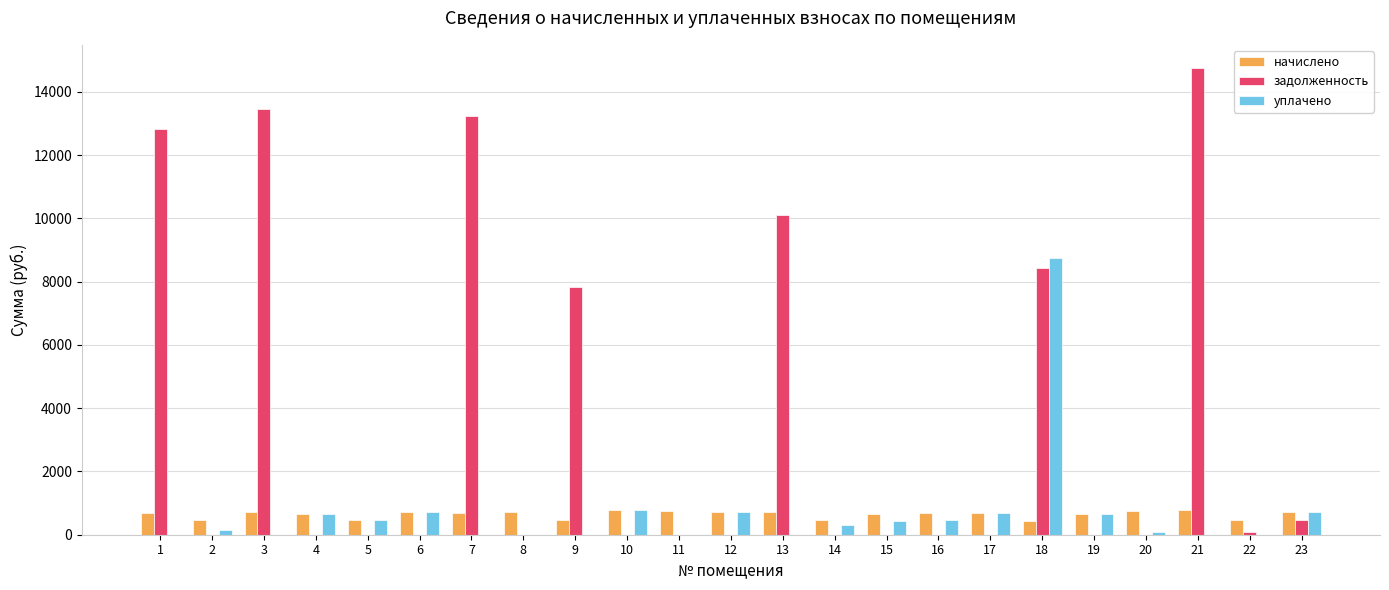

How many groups of bars are there?

23